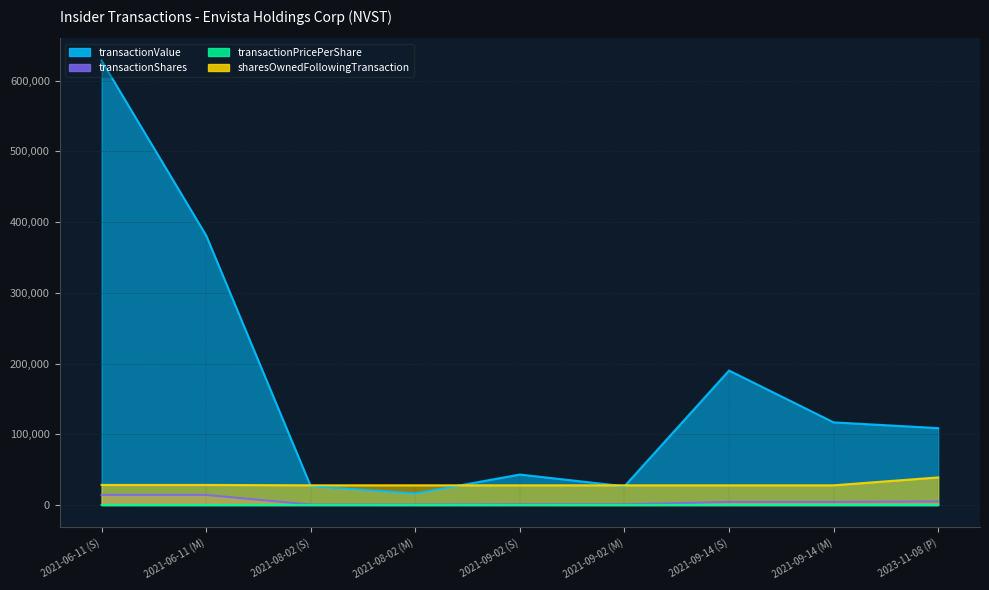

What is the average value of the sharesOwnedFollowingTransaction series?

29242.0